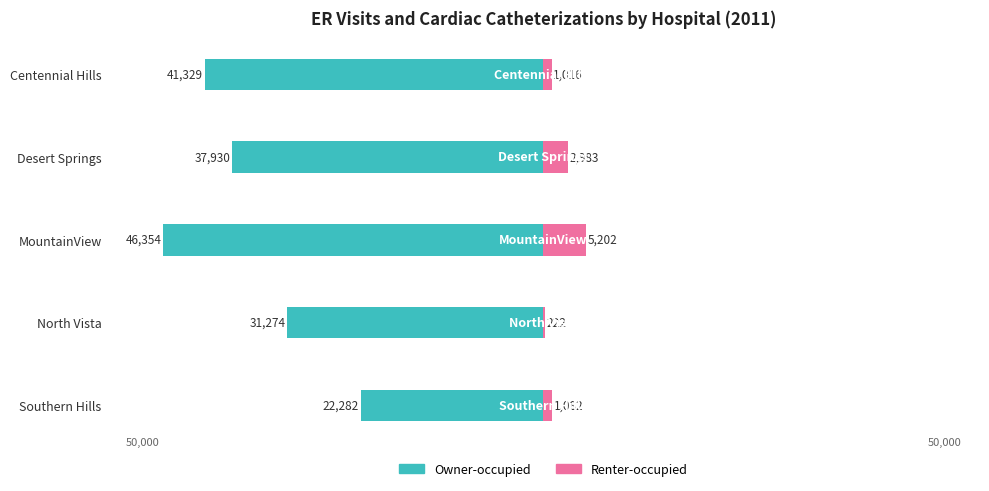

How many bars are there in each group?

2